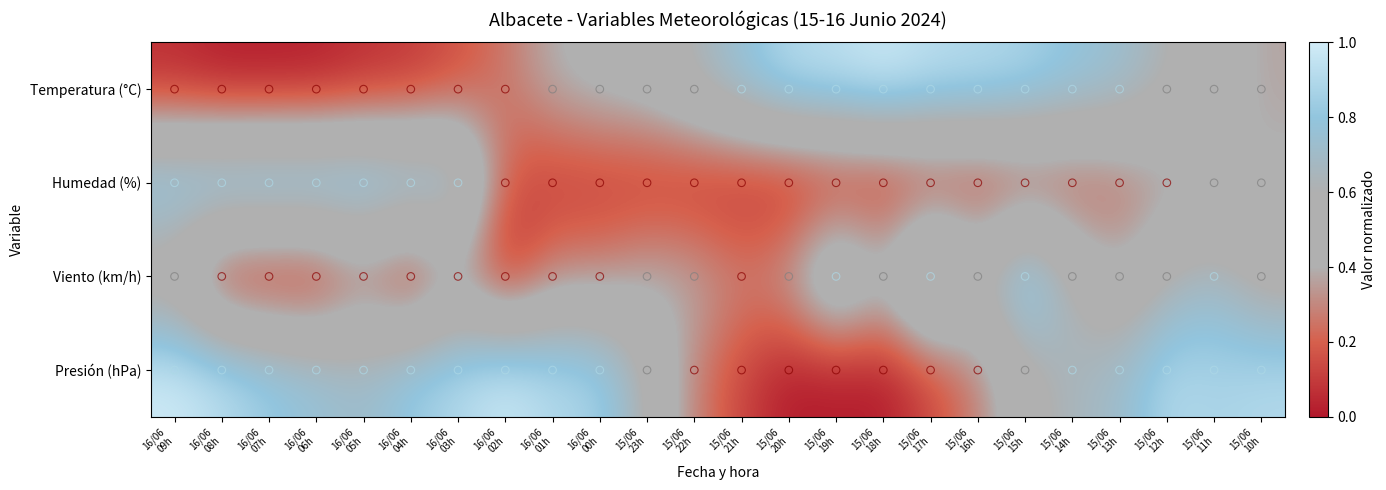

Count the number of data series in this chart.

4